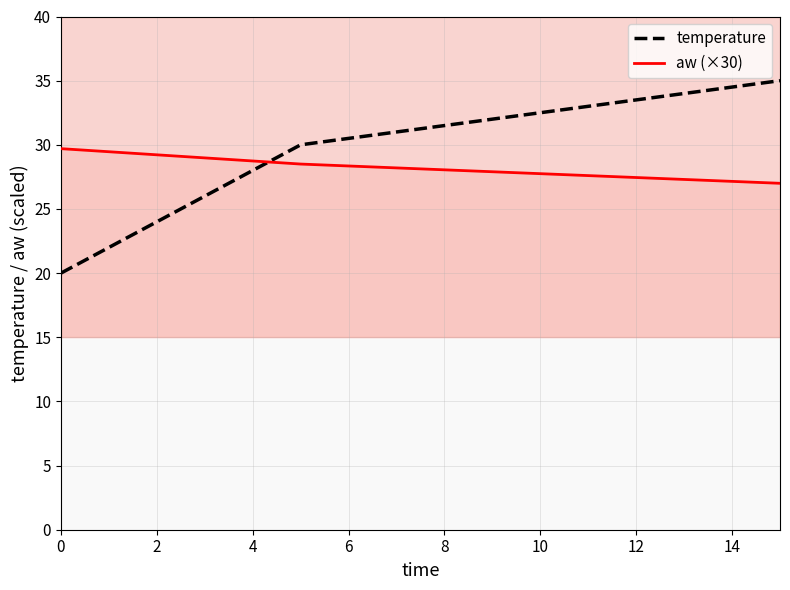

What is the value of the temperature point at the 2nd from the left?

30.0